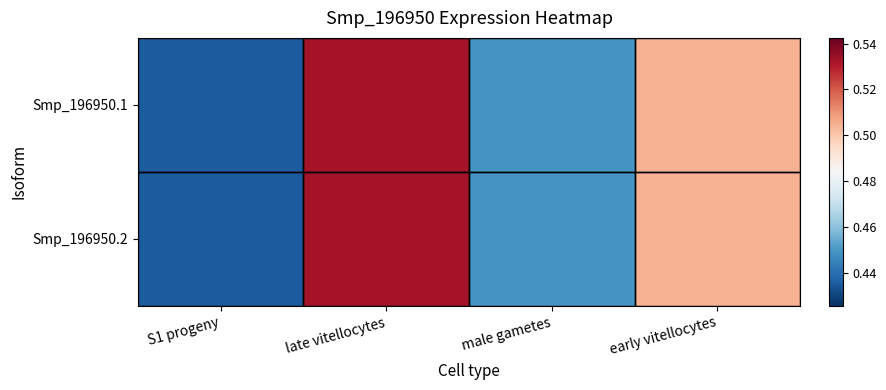

Rank the series by their maximum value, from highest to lowest.

Smp_196950.1, Smp_196950.2